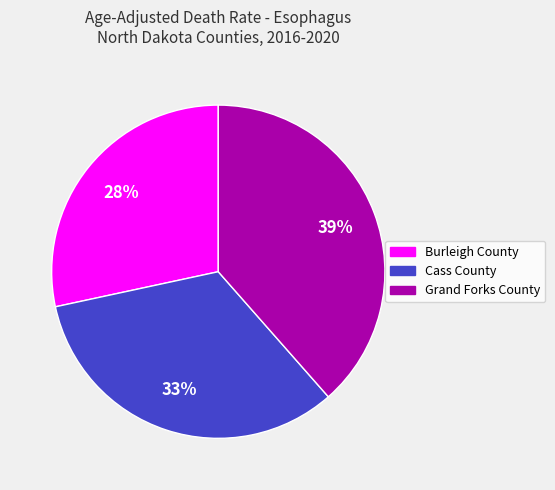

To the nearest percent, what percentage of the pie is Cass County?

33%